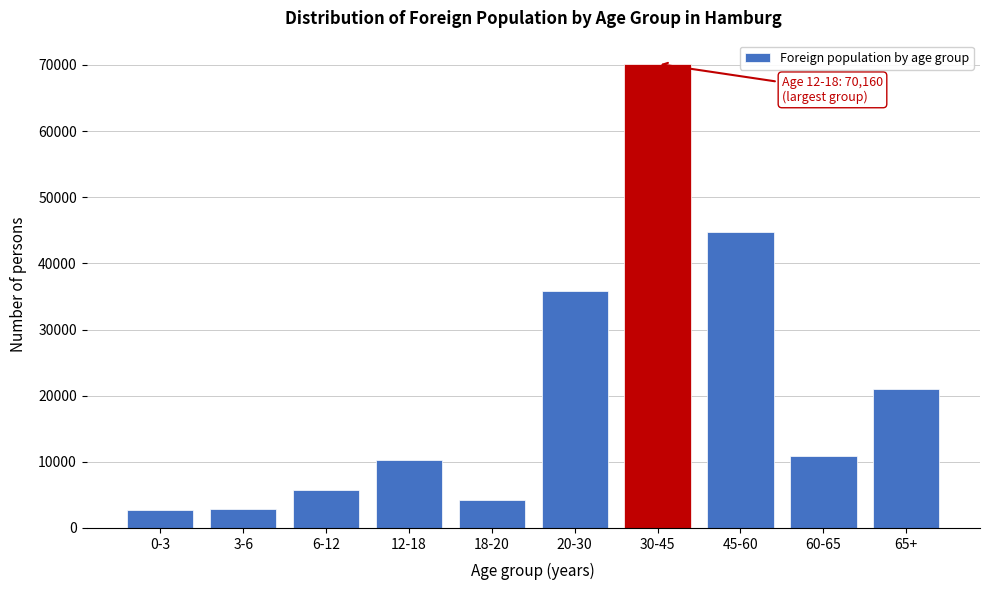

What is the change in value from 6-12 to 12-18?

+4538